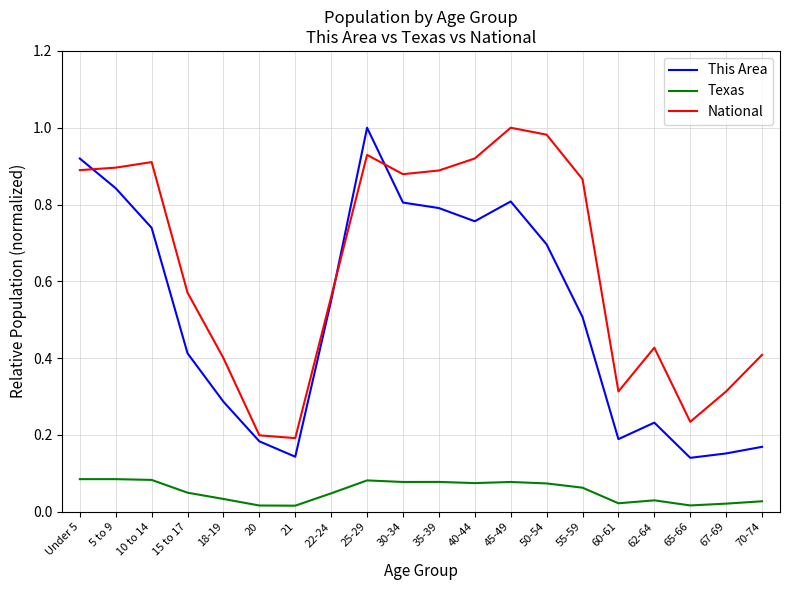

Is the value of National at 67-69 greater than the value of This Area at 21?

Yes